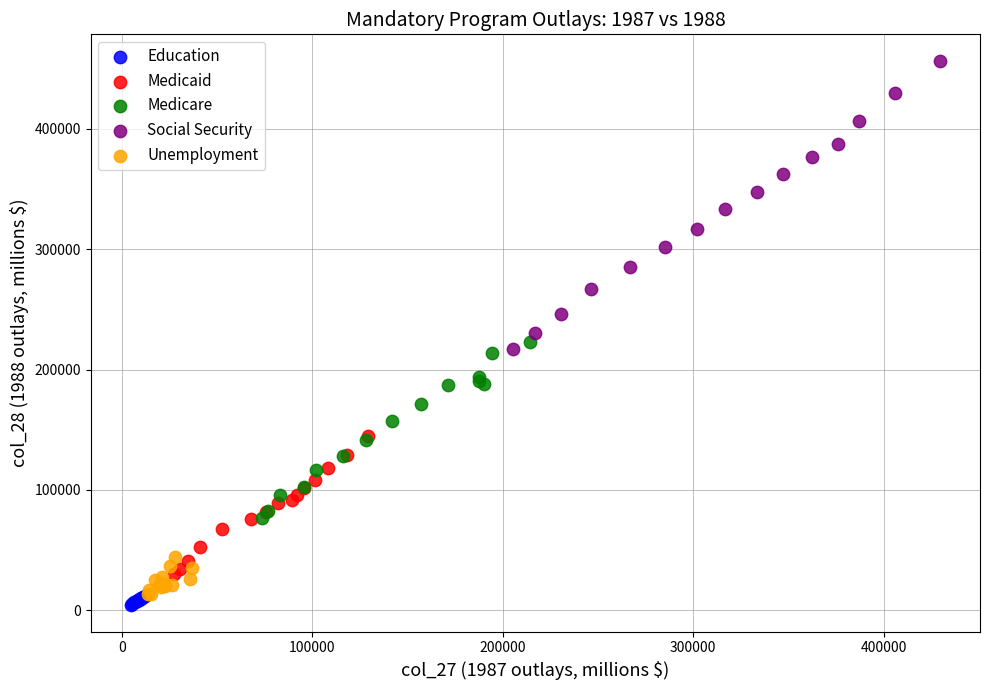

Which series contains the highest Y value?

Social Security